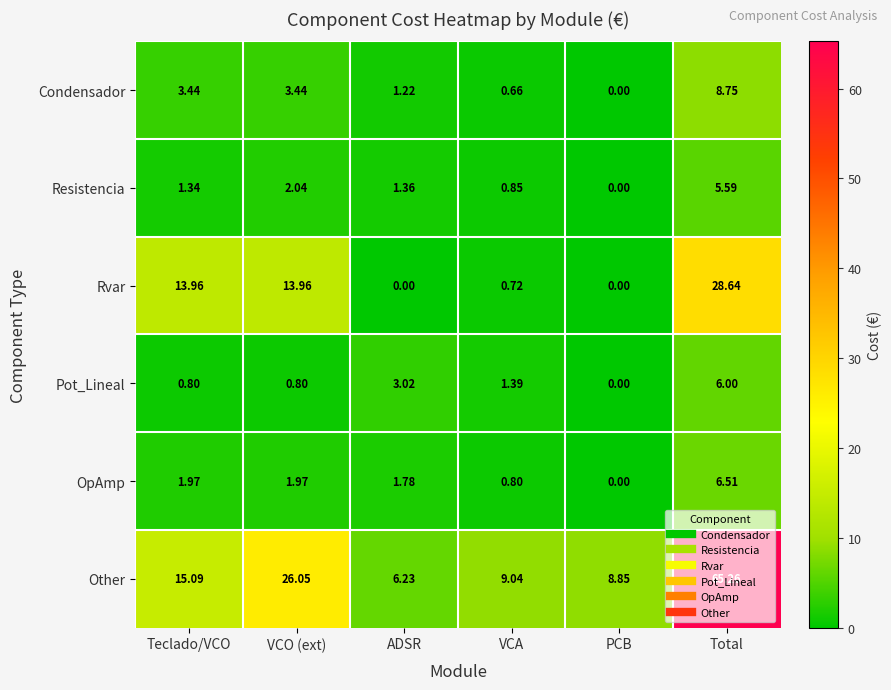

At which label does Rvar first exceed 13?

Teclado/VCO